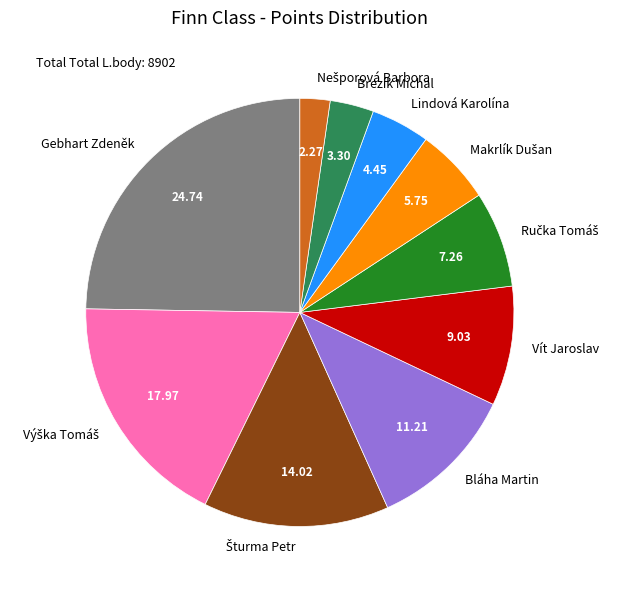

What is the ratio of the value at Gebhart Zdeněk to the value at Vít Jaroslav?

2.7